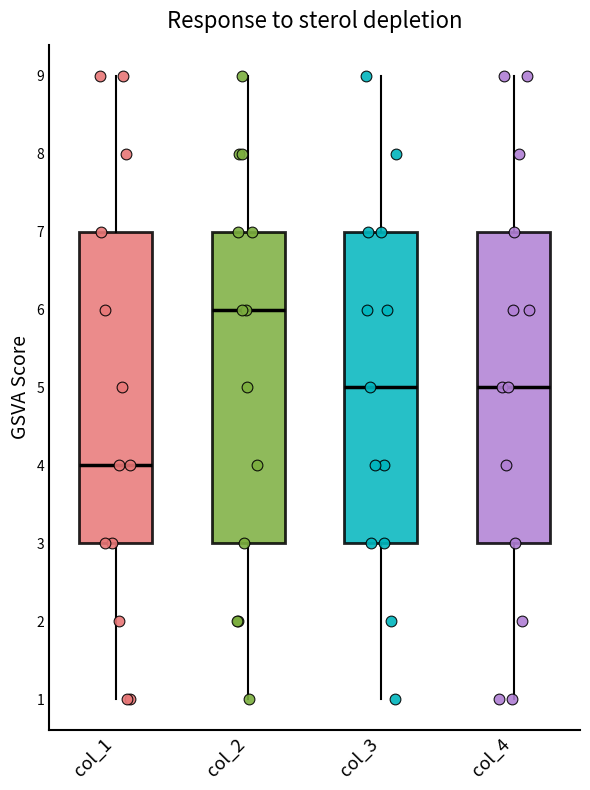

Reading left to right, read every box against the y-axis: the position of its median line, the range the box covers, and the ends of its whiskers. The values are not printed on the chart, so give them approximately, as read against the axis.

col_1: median 4, box 3 to 7, whiskers 1 to 9
col_2: median 6, box 3 to 7, whiskers 1 to 9
col_3: median 5, box 3 to 7, whiskers 1 to 9
col_4: median 5, box 3 to 7, whiskers 1 to 9